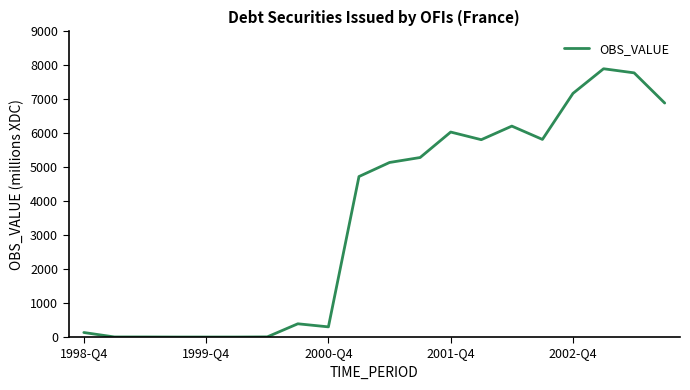

What is the greatest value displayed?

7900